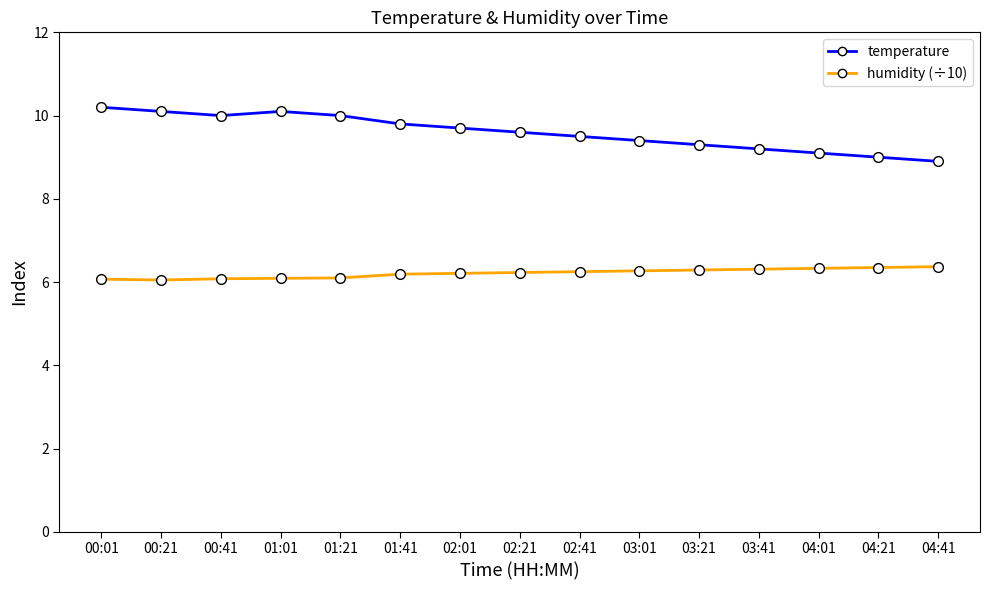

What is the difference between the second highest and second lowest values in the humidity (÷10) series?

0.3